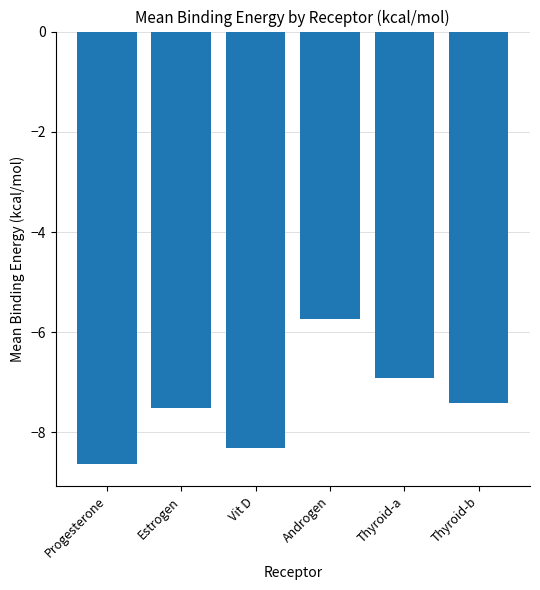

The value at Androgen is -5.7. True or false?

True